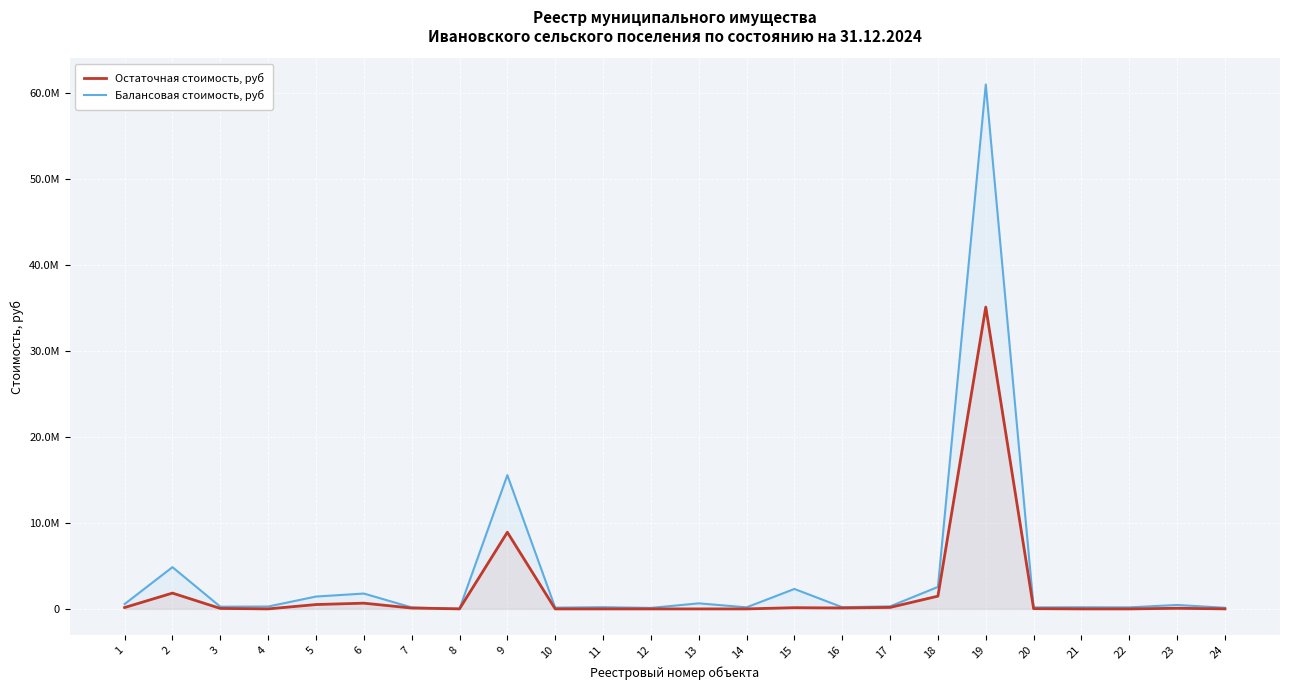

Is it true that Остаточная стоимость, руб equals 4984.7 at 8?

False